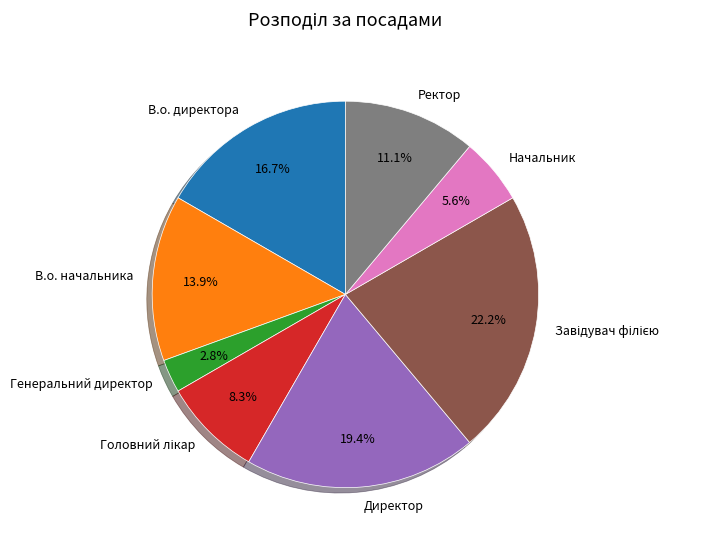

What is the ratio of the value at Ректор to the value at Директор?

0.6